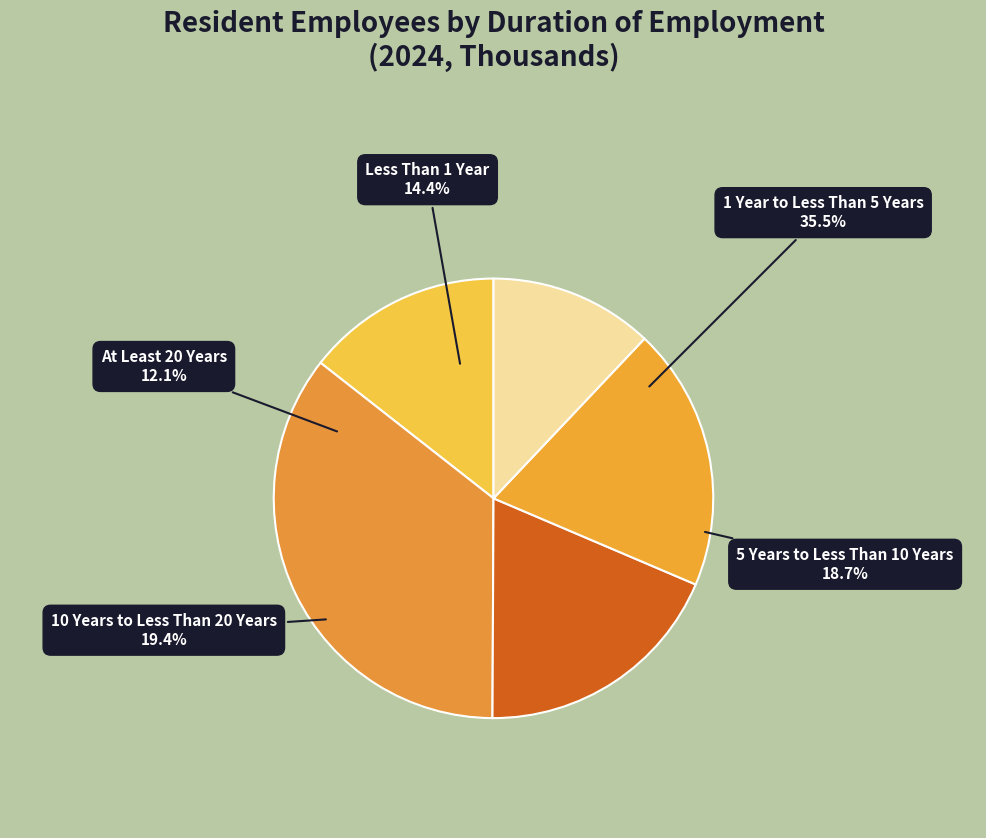

Which slice is the largest?

1 Year to Less Than 5 Years